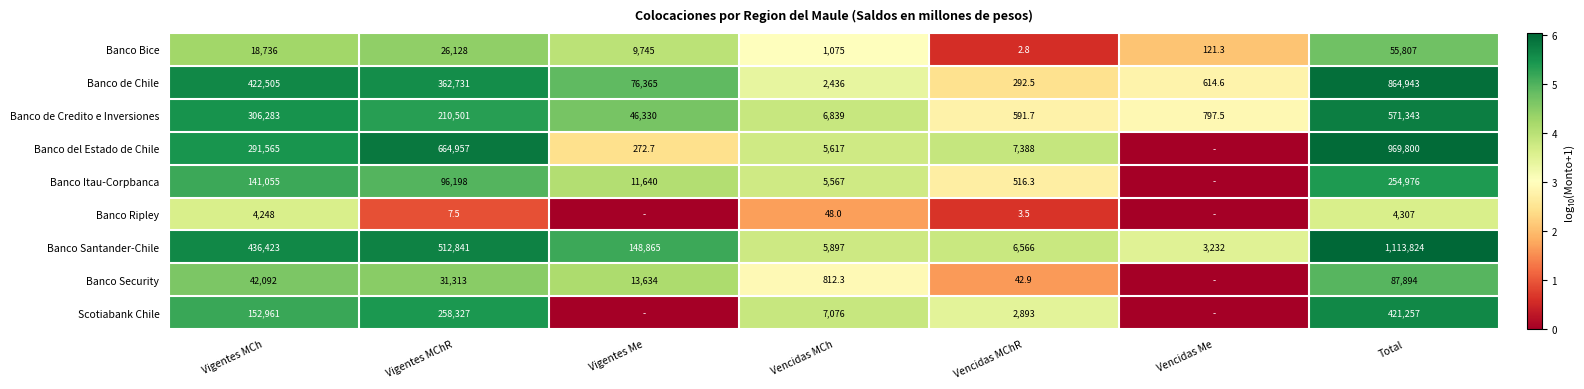

The value of Banco de Chile at Vencidas MChR is 0.6. True or false?

False